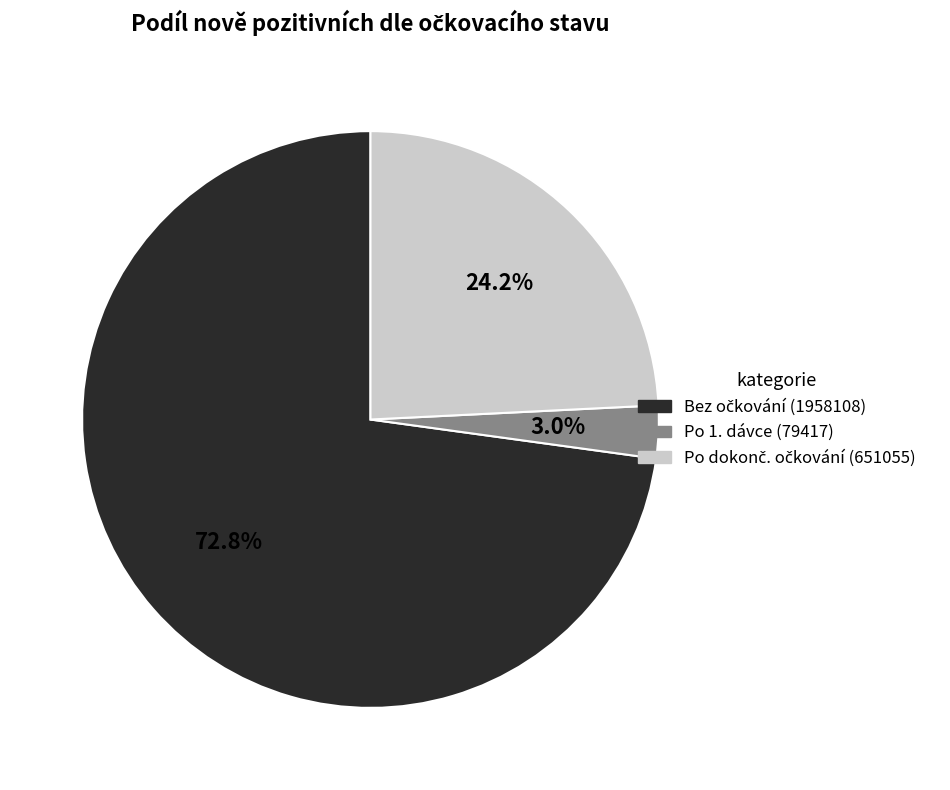

Is there any slice that represents more than half of the pie?

Yes